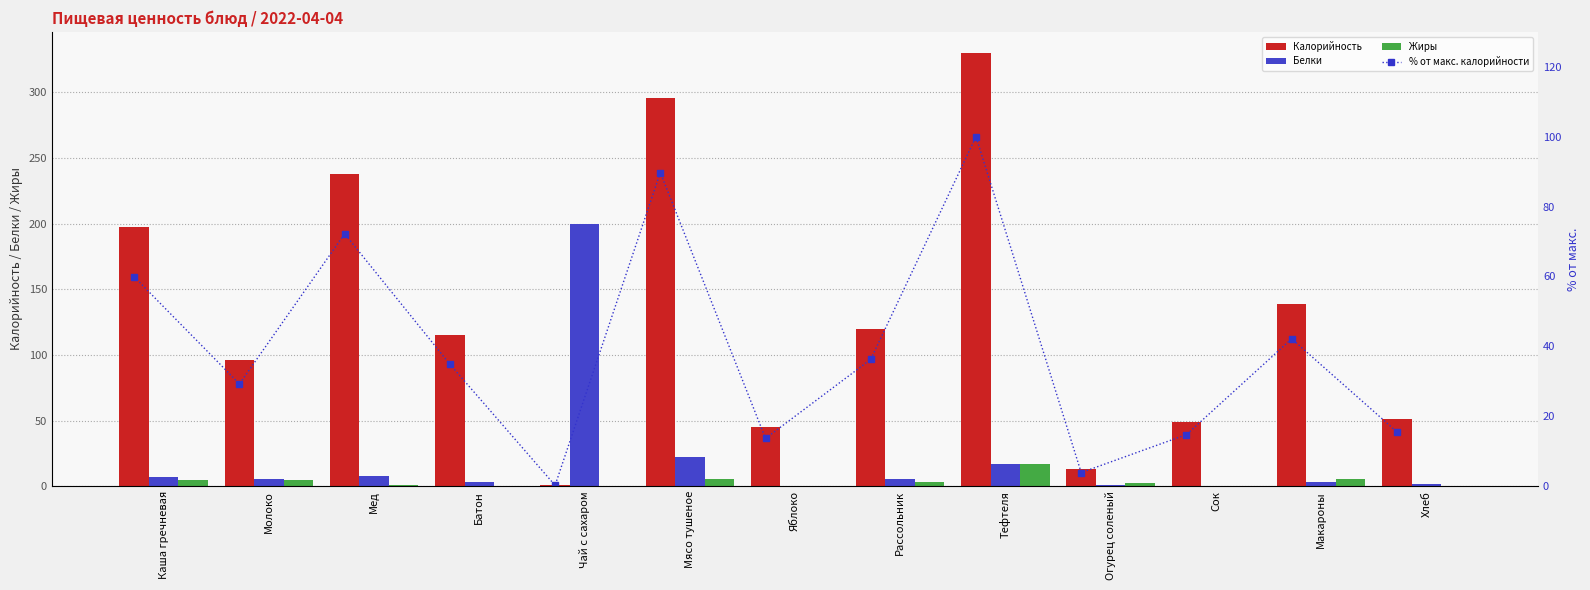

What is the difference between the maximum and second lowest values in the Калорийность series?

316.8